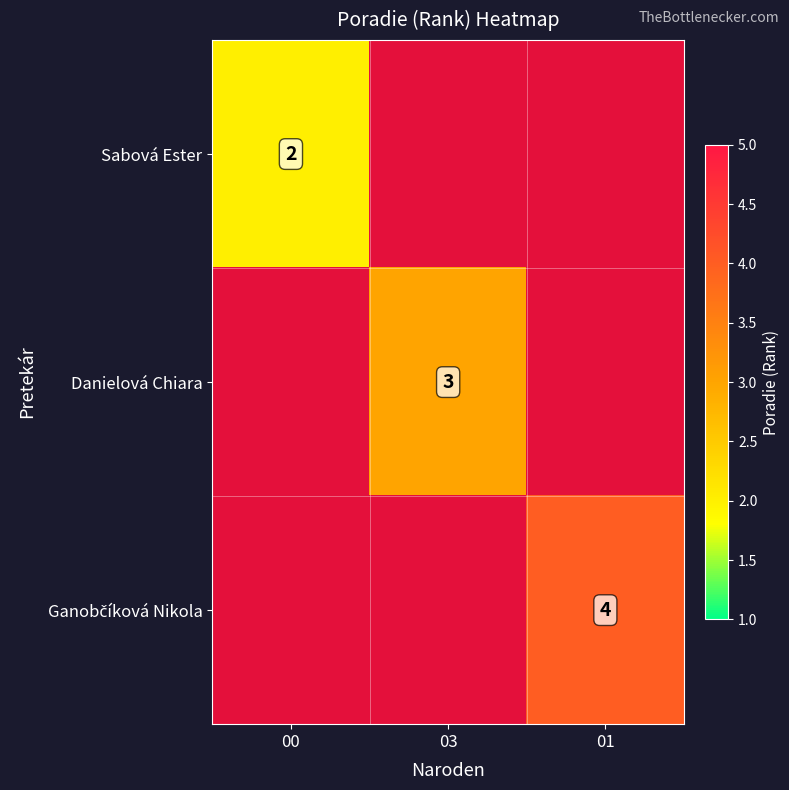

What is the maximum value shown in the chart?

4.0